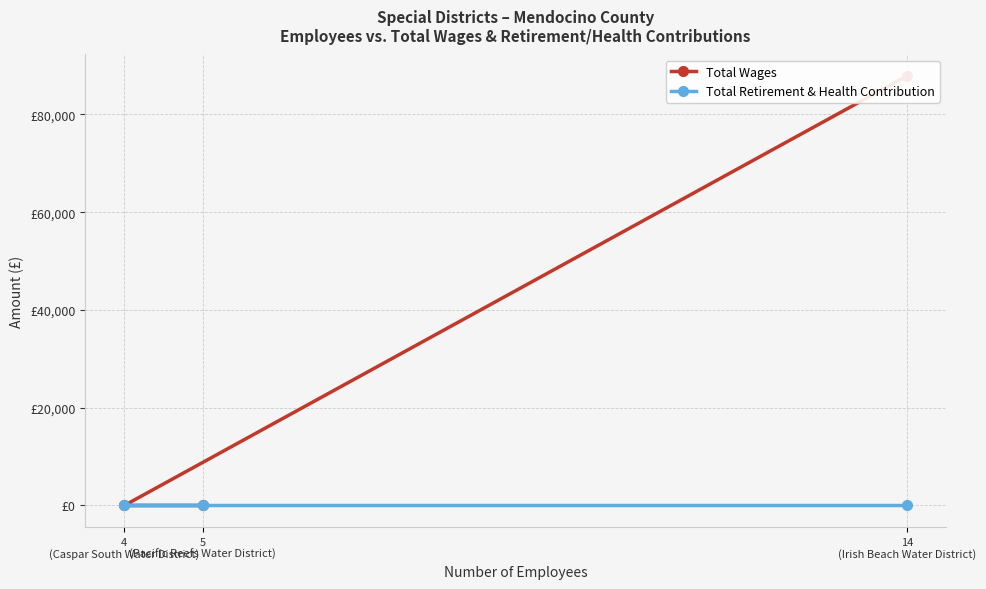

Reading left to right, list all the values displayed in this chart.

Total Wages: 14
(Irish Beach Water District)=87876	4
(Caspar South Water District)=0	5
(Pacific Reefs Water District)=0
Total Retirement & Health Contribution: 14
(Irish Beach Water District)=0	4
(Caspar South Water District)=0	5
(Pacific Reefs Water District)=0